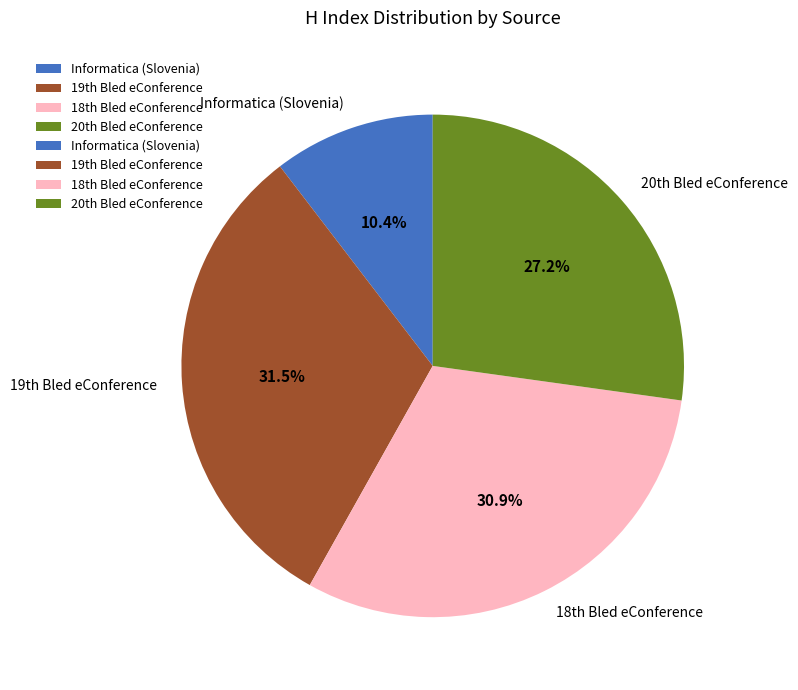

Which category has the biggest portion of the pie?

19th Bled eConference